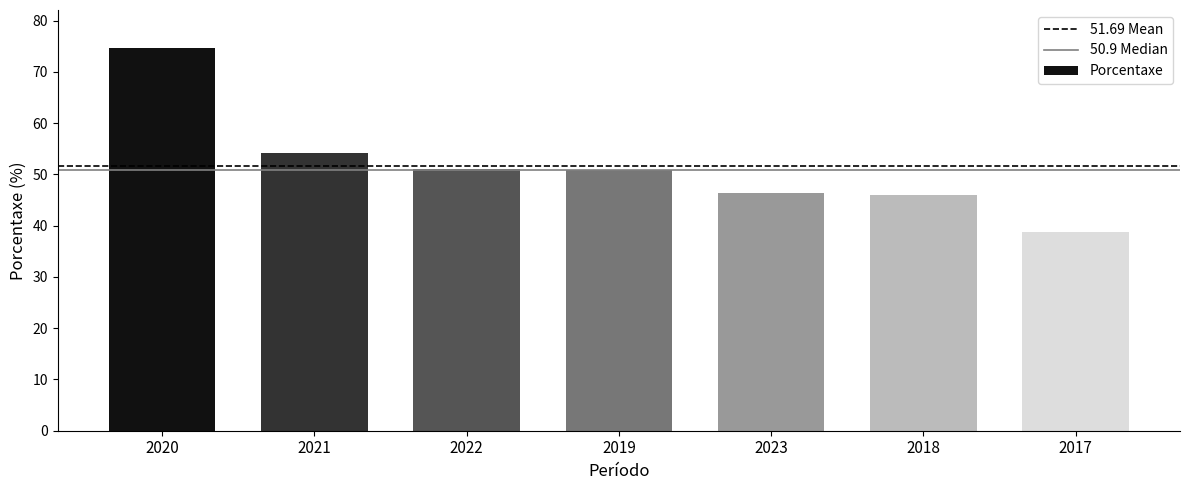

At which category does the chart reach its peak across all series?

2020